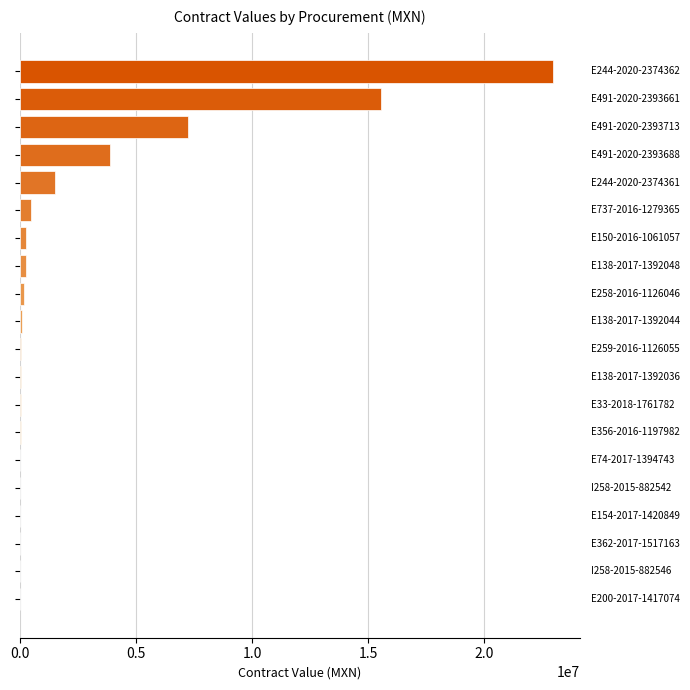

What is the minimum value shown in the chart?

5390.0